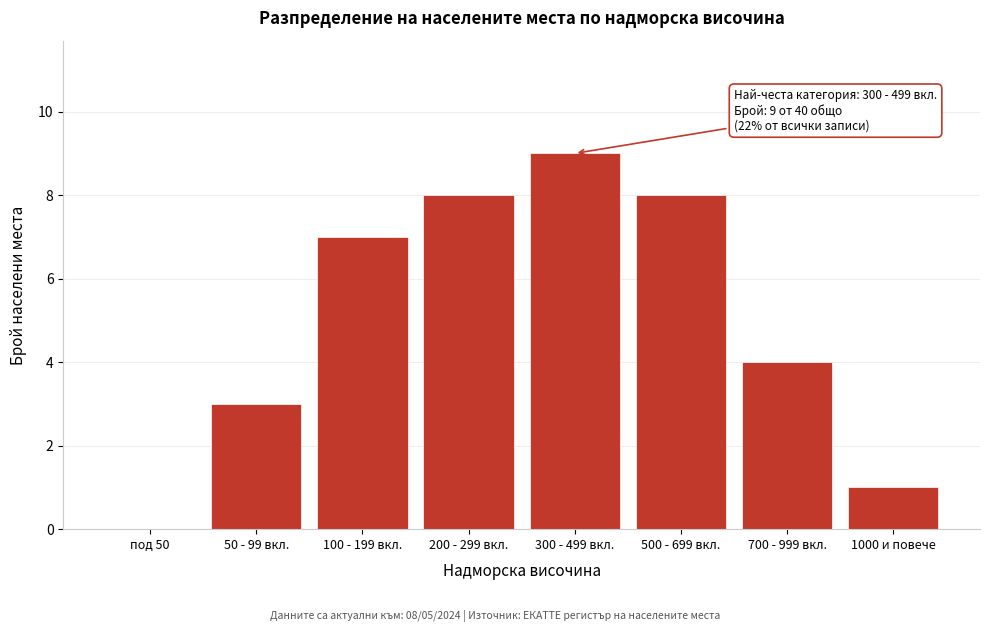

Reading left to right, list all the values displayed in this chart.

под 50=0	50 - 99 вкл.=3	100 - 199 вкл.=7	200 - 299 вкл.=8	300 - 499 вкл.=9	500 - 699 вкл.=8	700 - 999 вкл.=4	1000 и повече=1